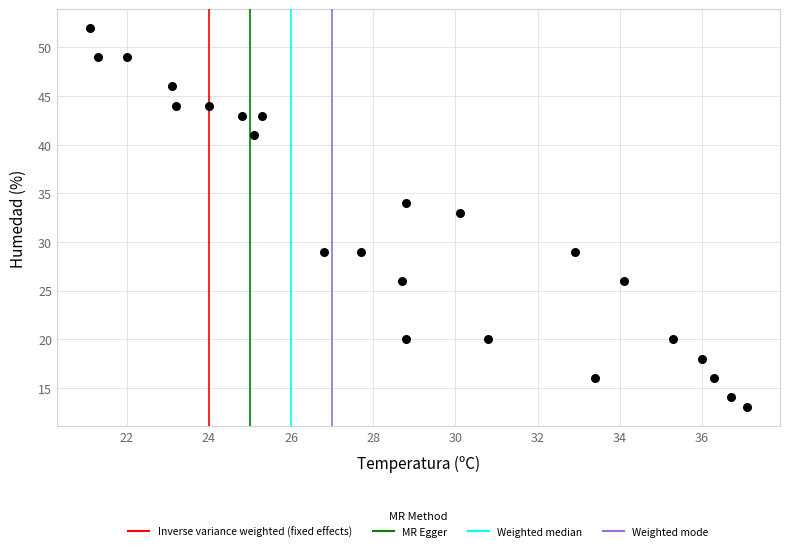

What Y value in the scatter plot is closest to 32?

33